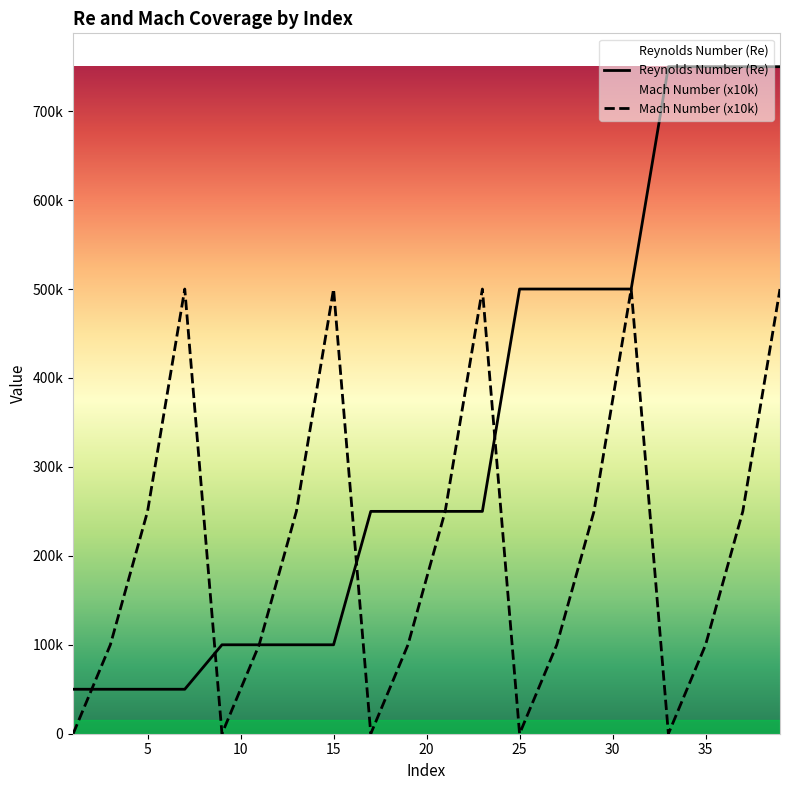

What is the sum of all Reynolds Number (Re) values?

6600000